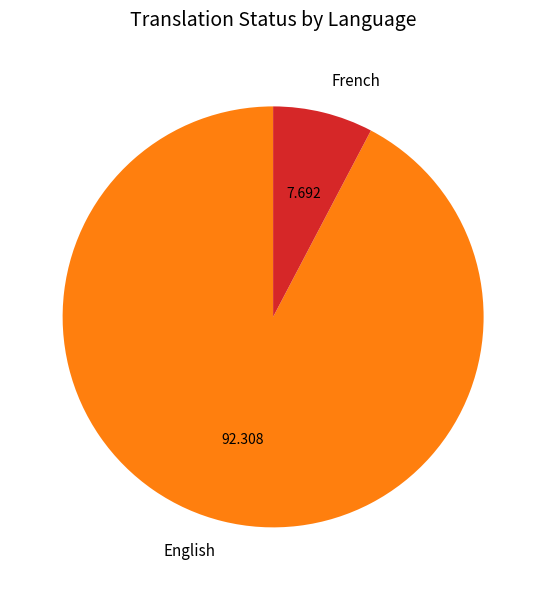

Combined, do French and English account for over 50%?

Yes